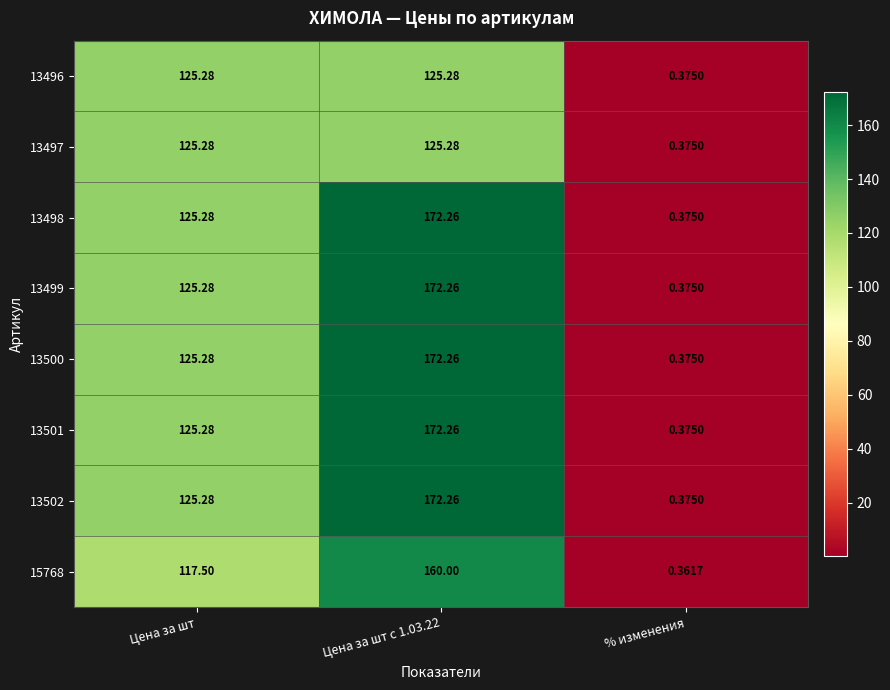

At which category is the sum across all series the highest?

Цена за шт с 1.03.22